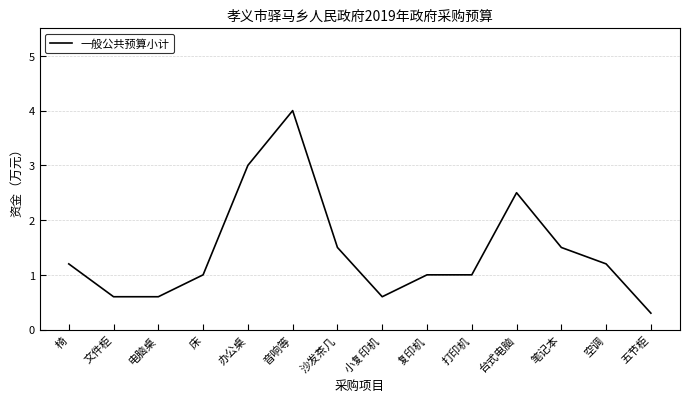

What position from the left is 打印机?

10